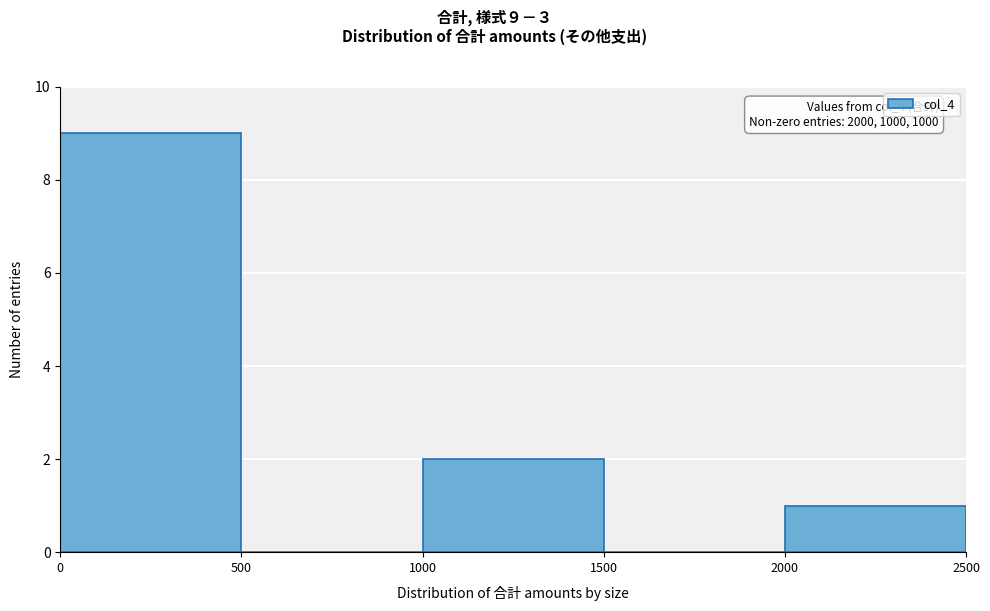

Over which range of the x-axis is the bar tallest?

0 to 500